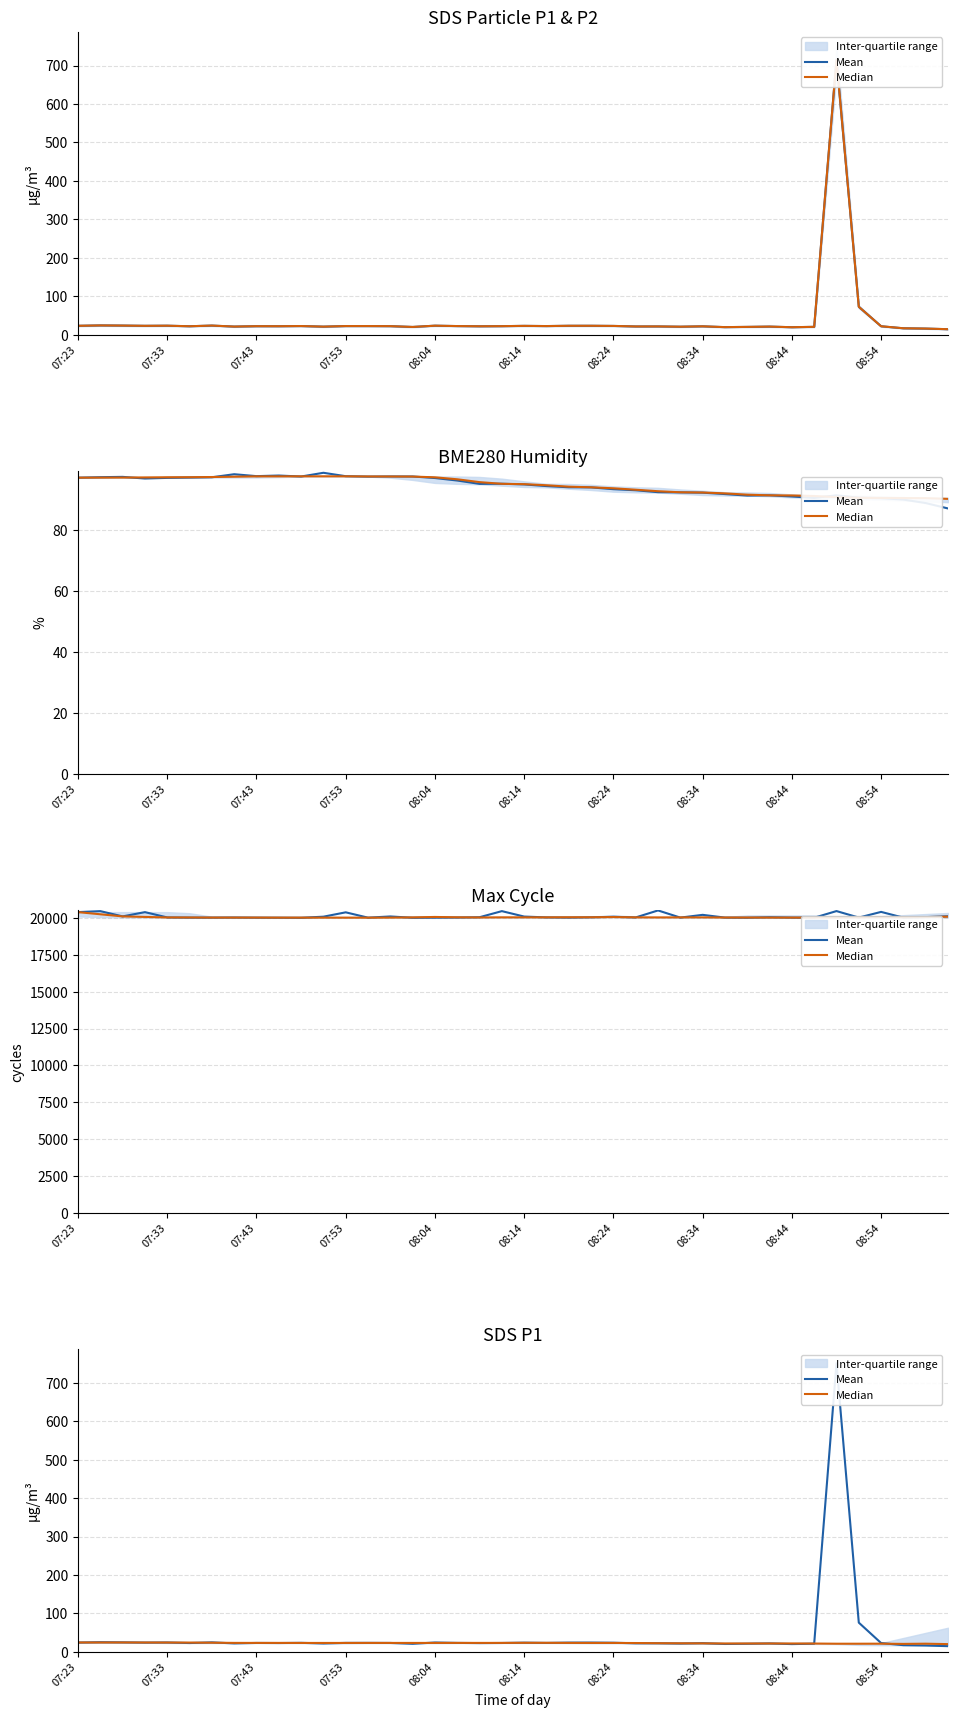

What is the value of the Median point at the 1st from the left?

24.6